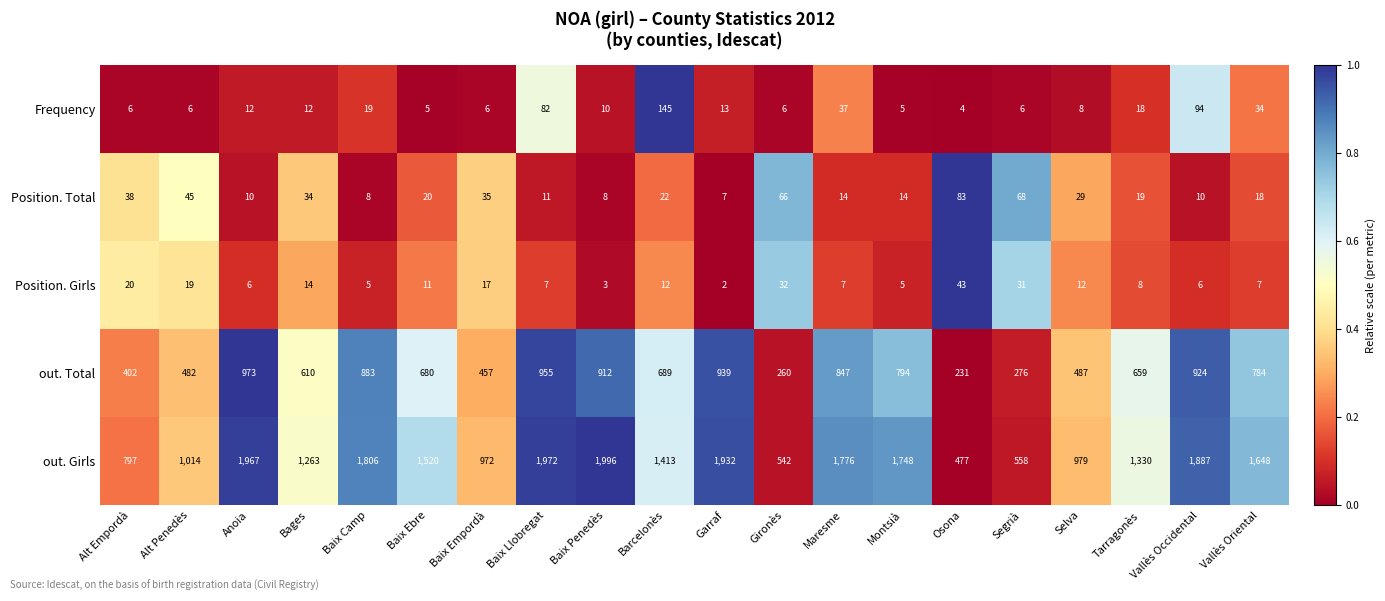

What is the total value across all series at Bages?

1933